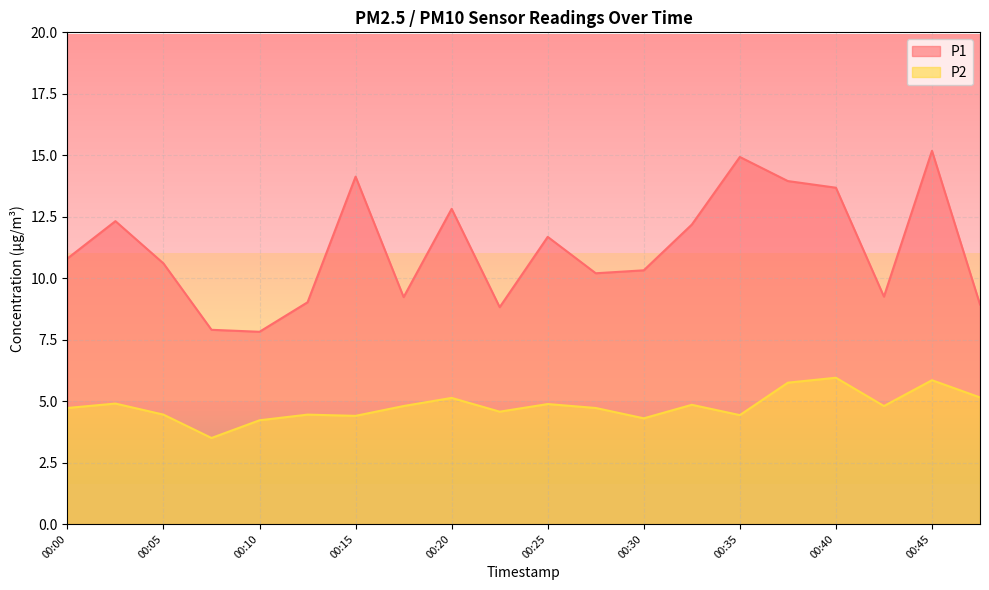

Is it true that P2 equals 4.6 at 00:23?

True